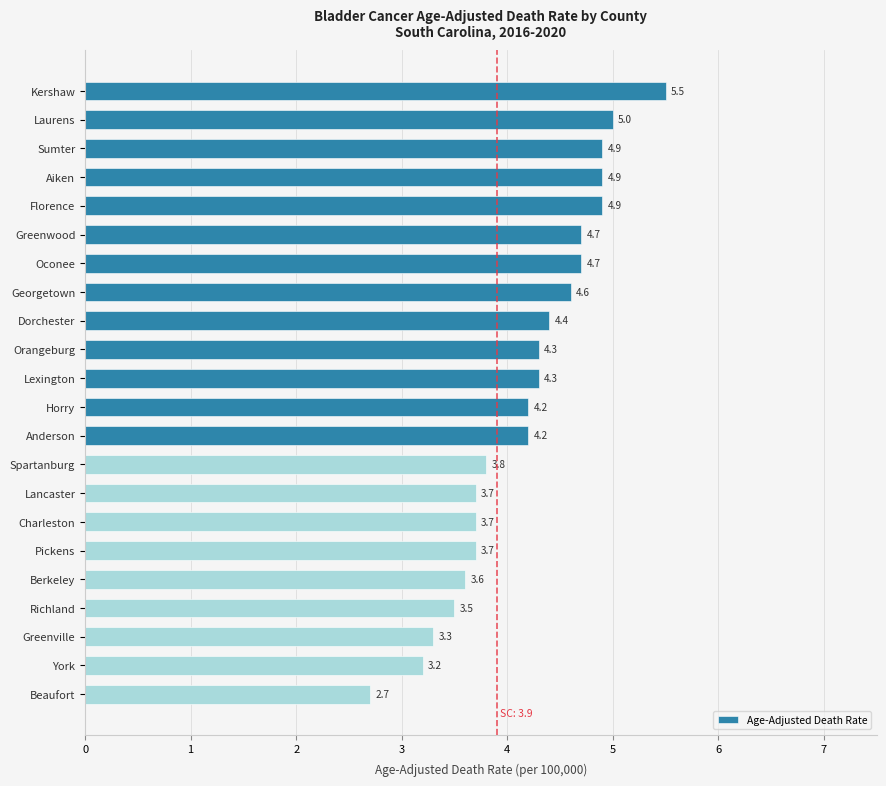

Approximately how many times larger is the value at Horry compared to Berkeley?

1.2